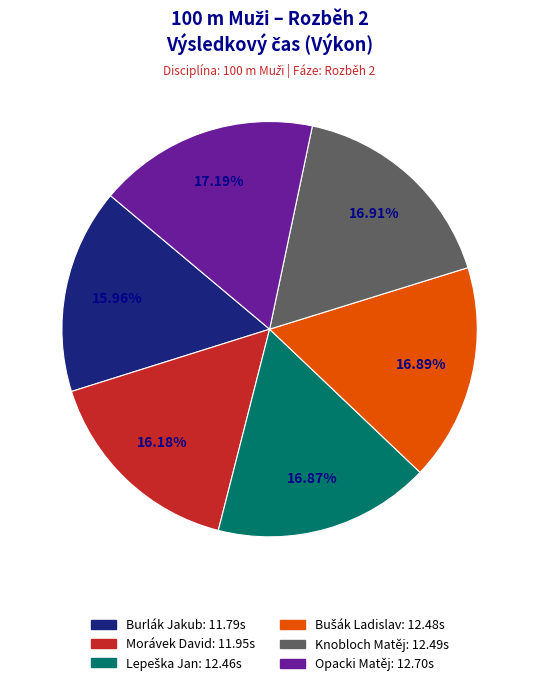

Approximately how many times larger is the value at Burlák Jakub compared to Morávek David?

1.0